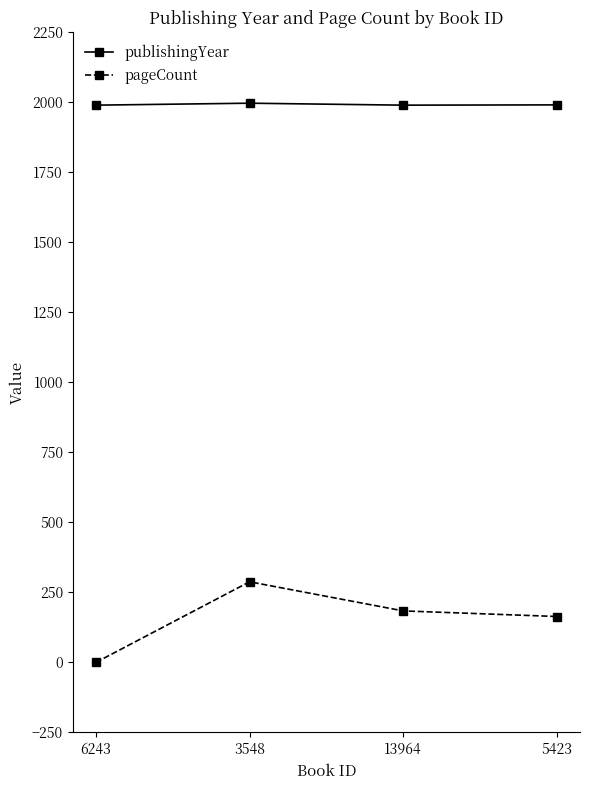

At which category is the sum across all series the highest?

3548